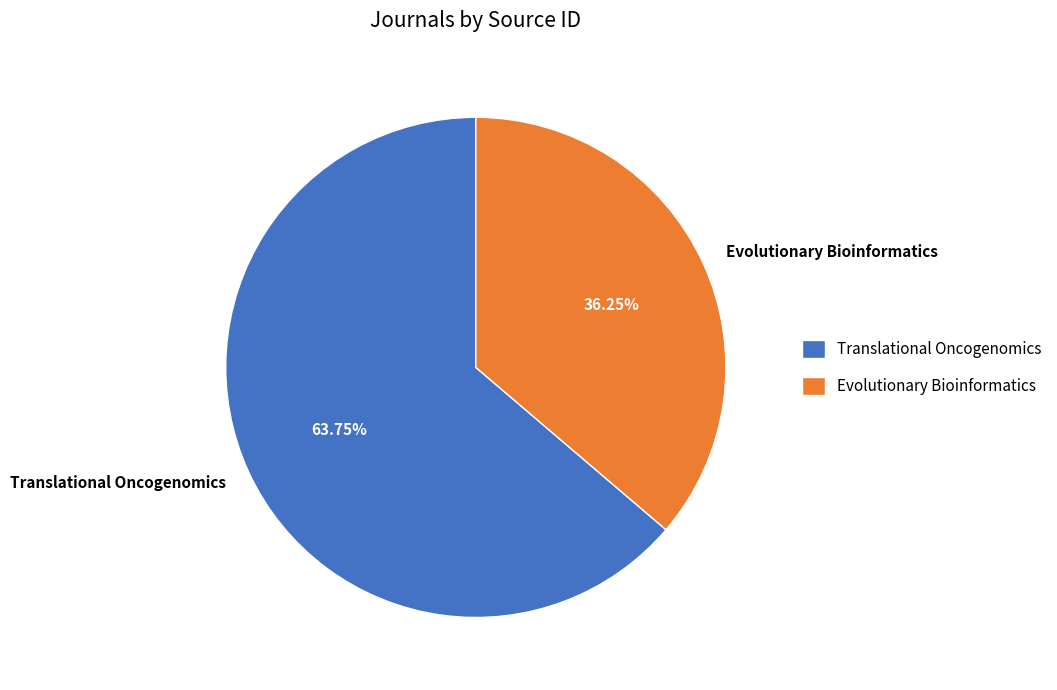

Which category has the smallest portion of the pie?

Evolutionary Bioinformatics